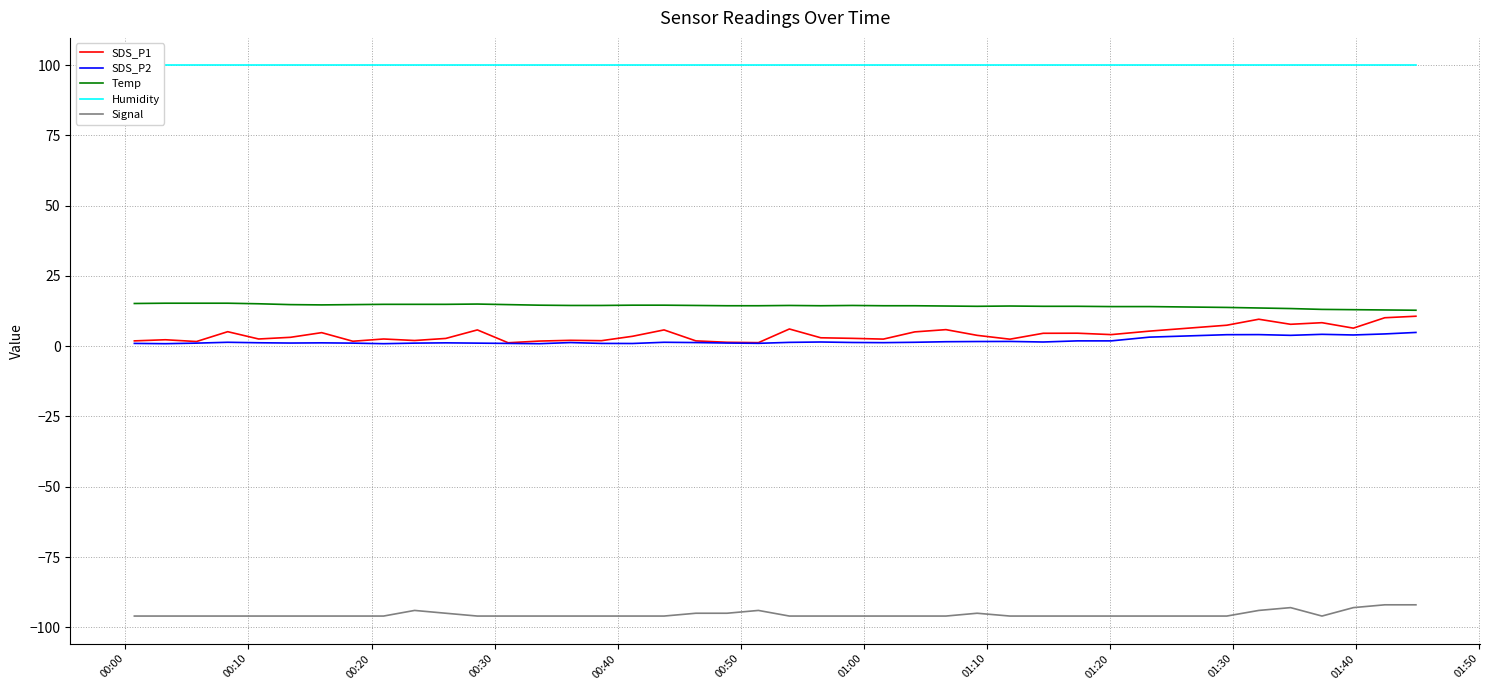

How many lines are shown in the chart?

5